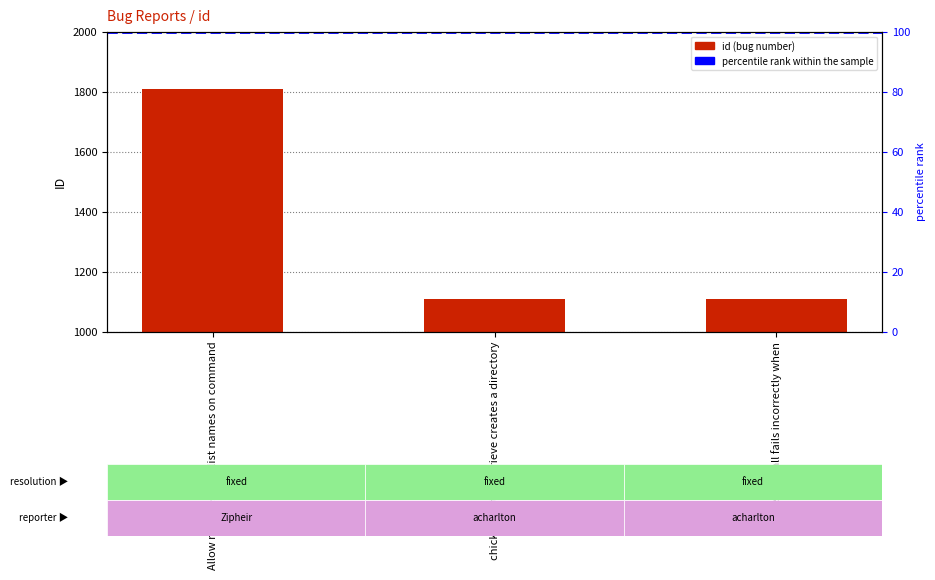

What is the label of the 1st bar from the right?

chicken-install fails incorrectly when